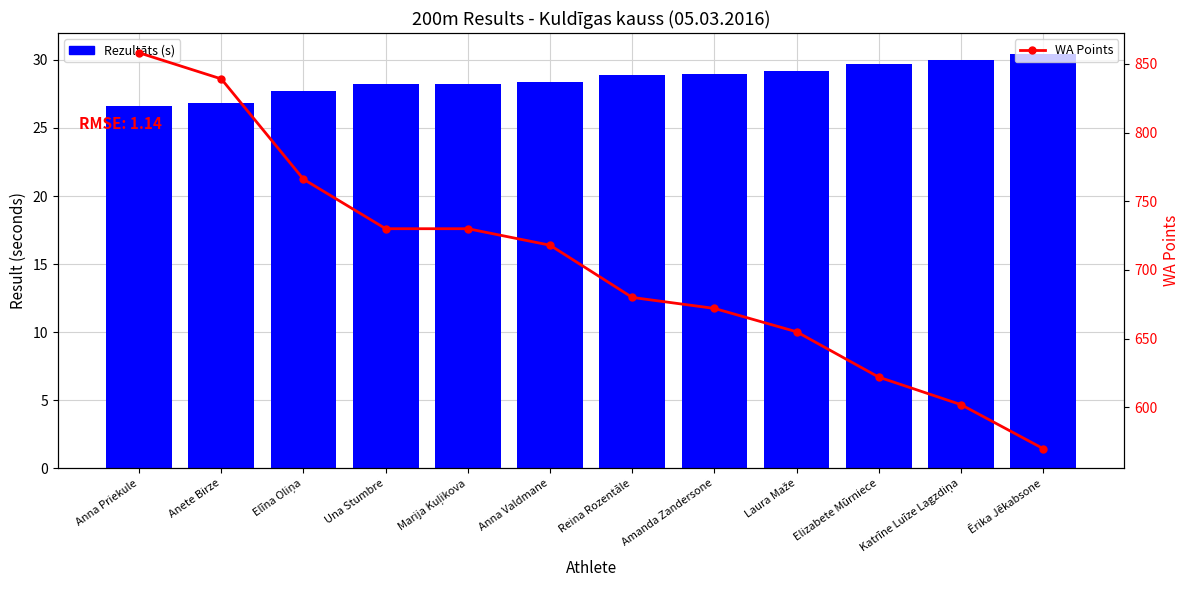

Which series changed the most between Laura Maže and Elizabete Mūrniece?

WA Points